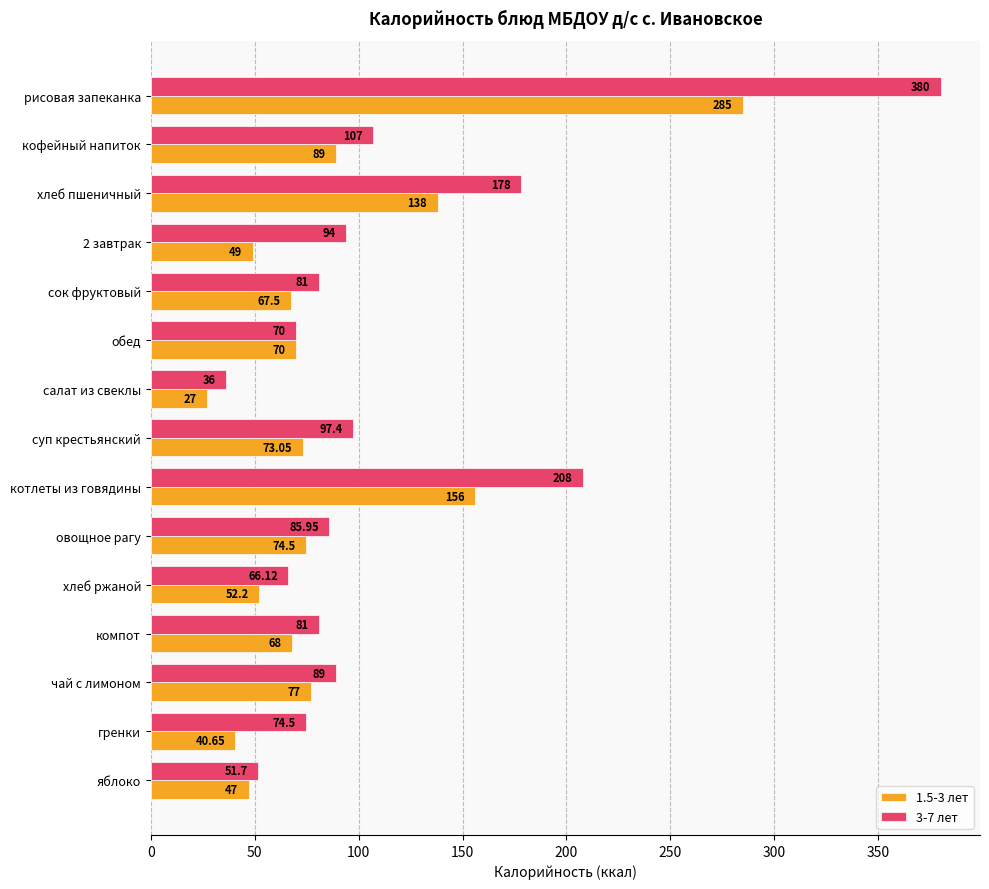

What is the minimum value for 3-7 лет?

36.0